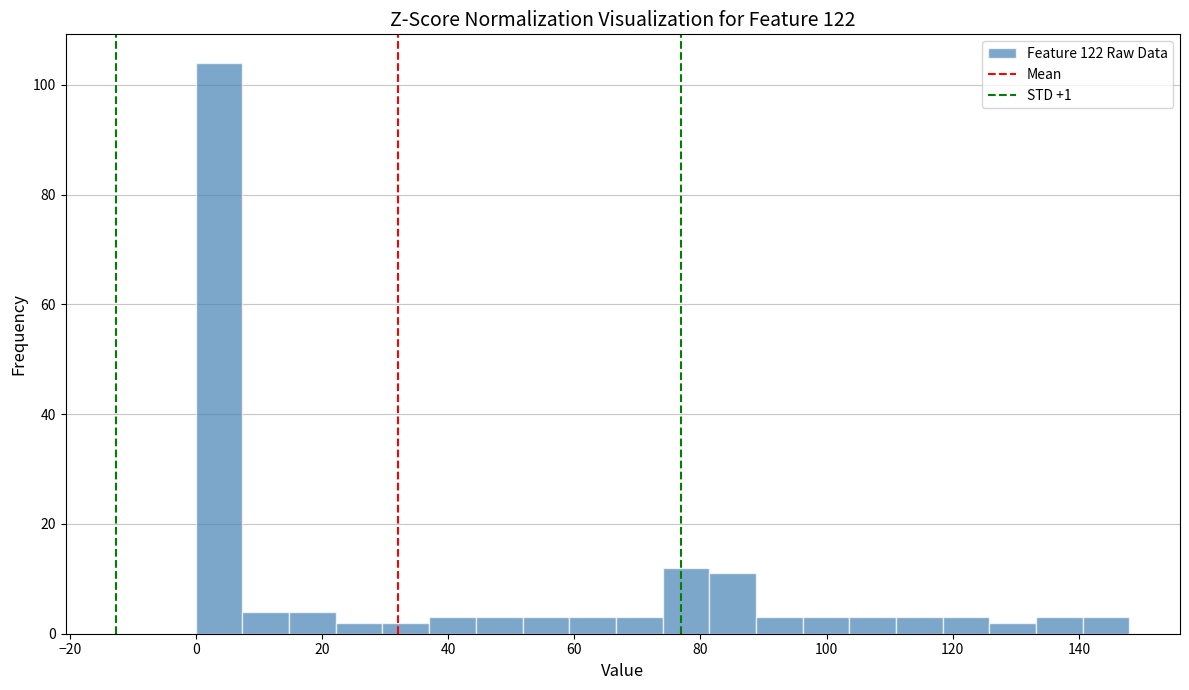

Read against the x-axis, roughly where is the centre of the tallest bar?

4